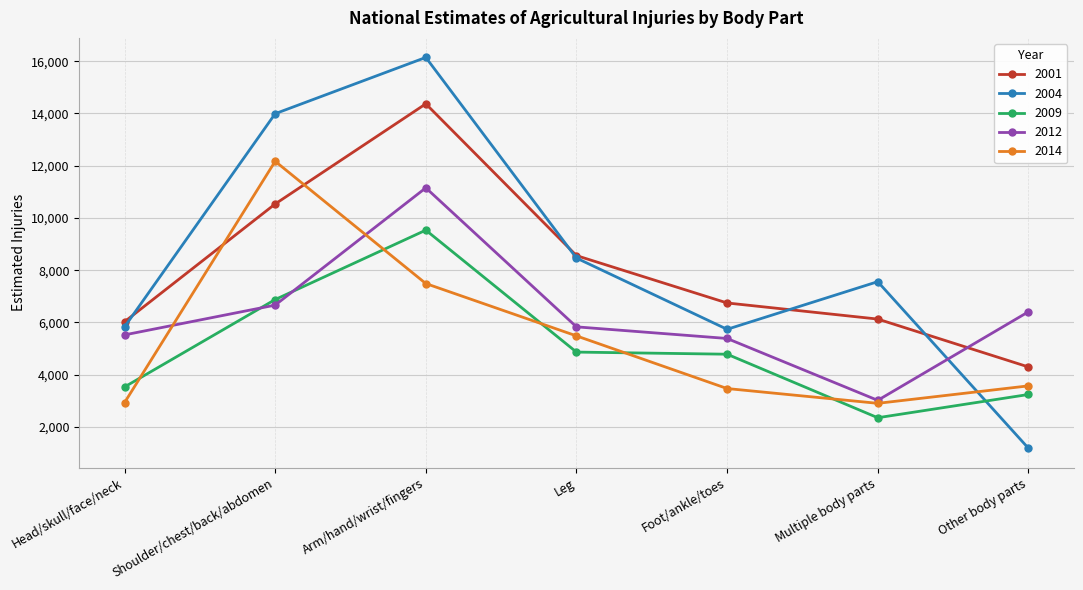

What is the difference between the second highest and minimum values in the 2014 series?

4584